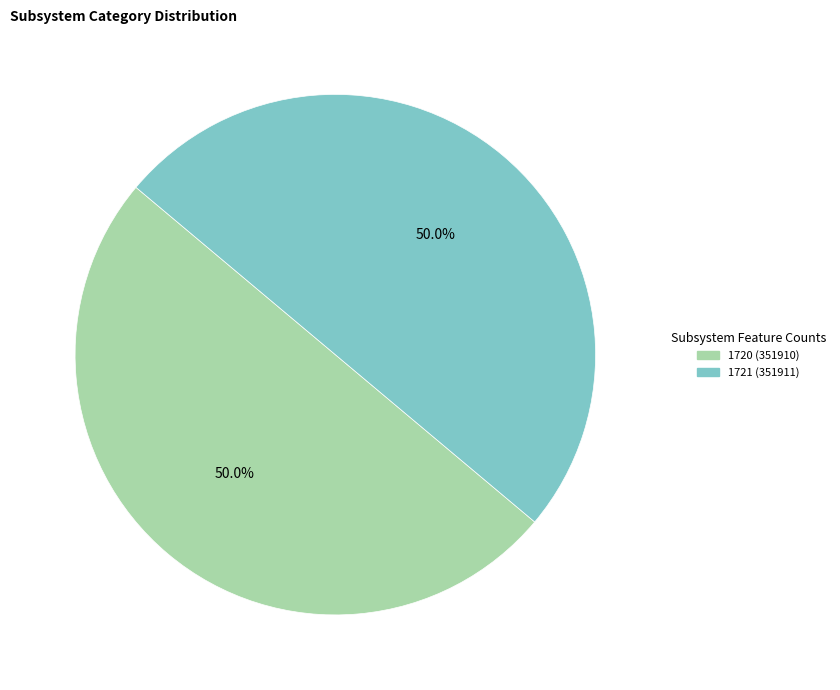

How many segments does this pie chart have?

2